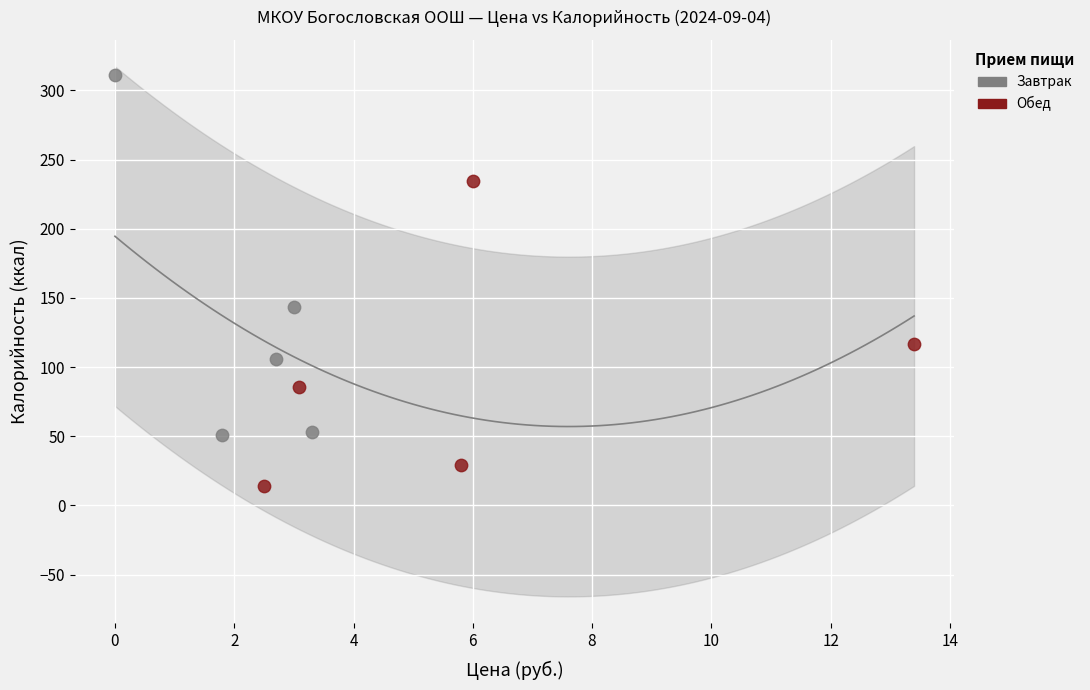

Which series has the largest Y range (max minus min)?

Завтрак